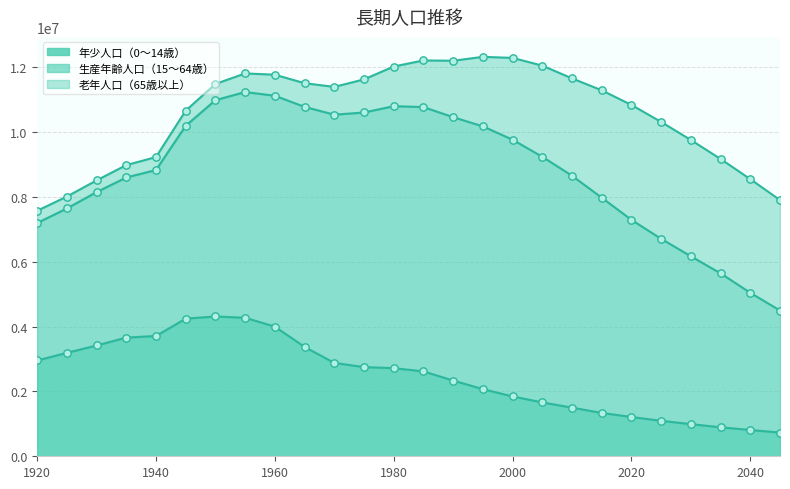

What are all the series names shown in the legend?

年少人口（0～14歳）, 生産年齢人口（15～64歳）, 老年人口（65歳以上）